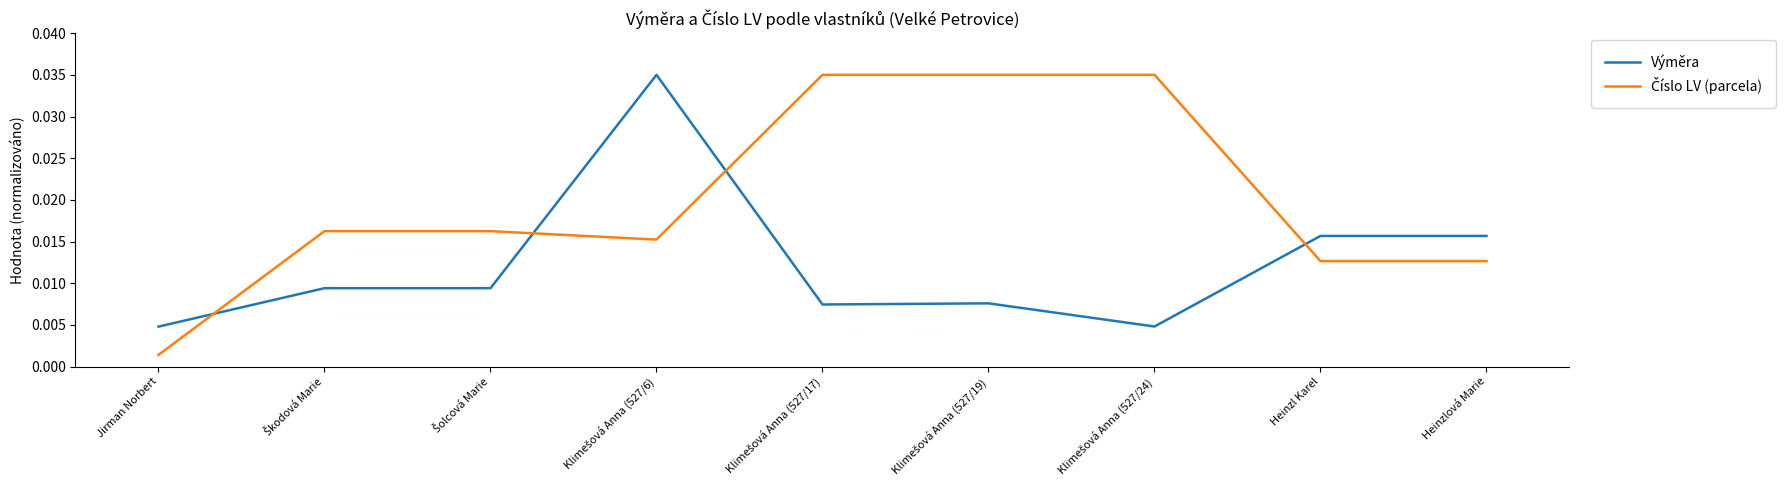

Count the number of data series in this chart.

2